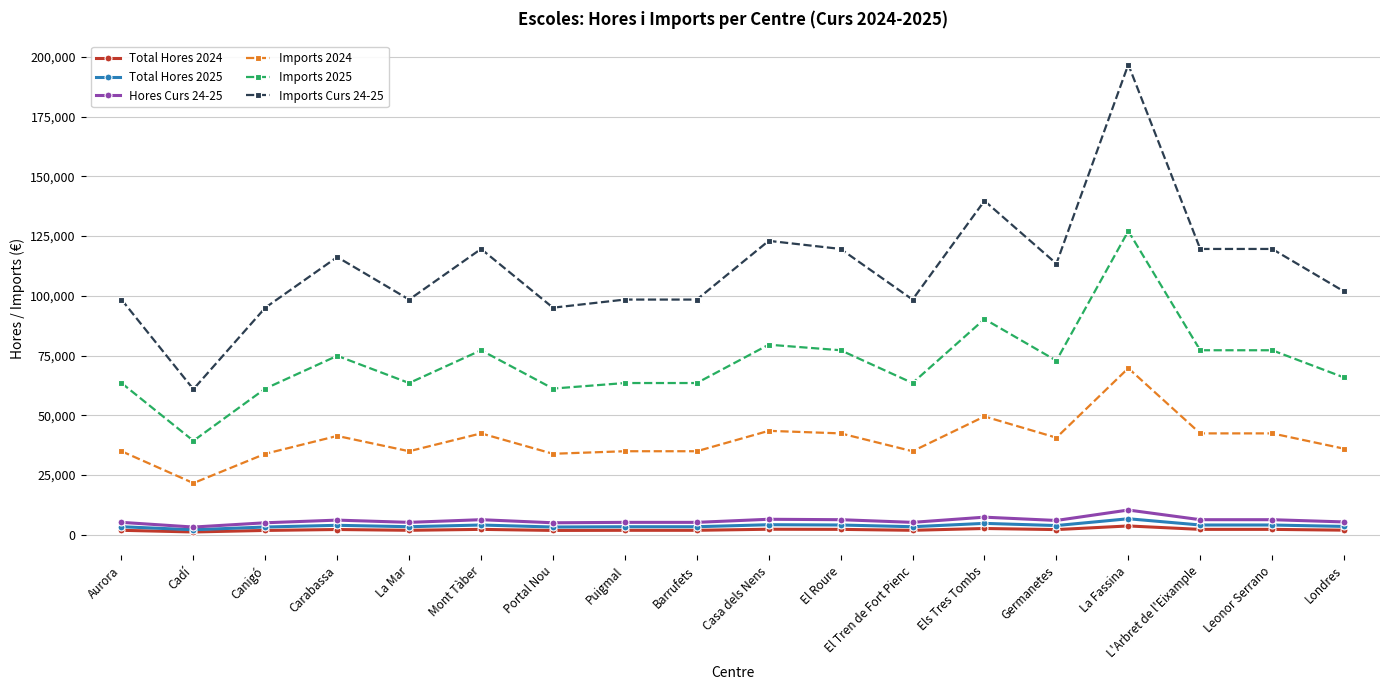

What is the average value of the Imports Curs 24-25 series?

111815.5